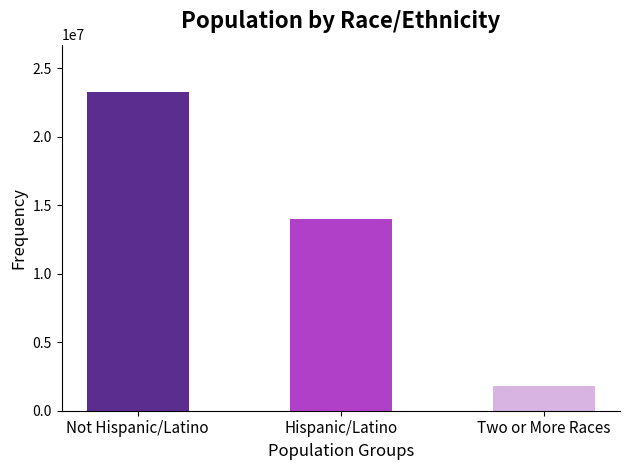

Rank the categories by value from highest to lowest.

Not Hispanic/Latino, Hispanic/Latino, Two or More Races